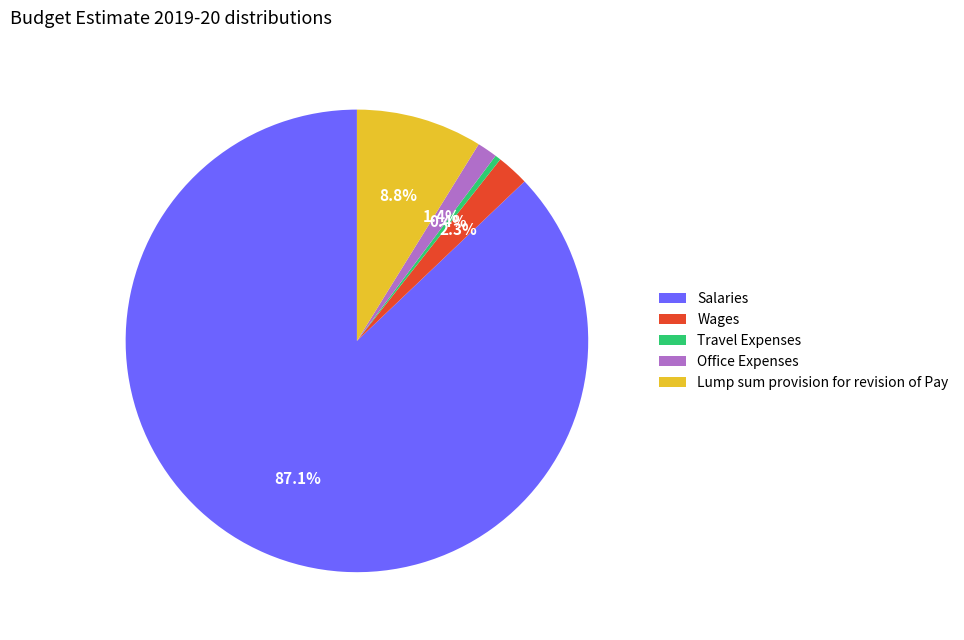

Rank the categories by value from highest to lowest.

Salaries, Lump sum provision for revision of Pay, Wages, Office Expenses, Travel Expenses